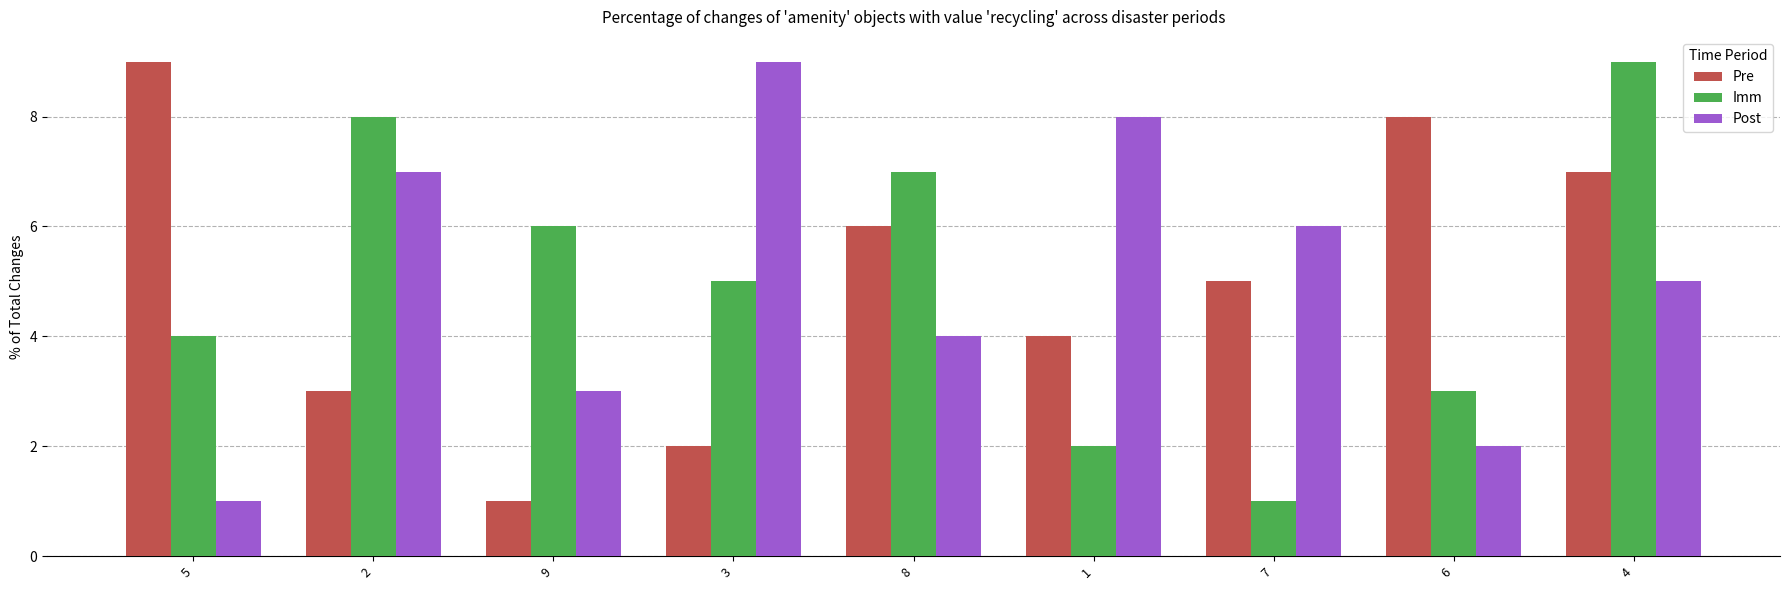

How many bars are there in each group?

3